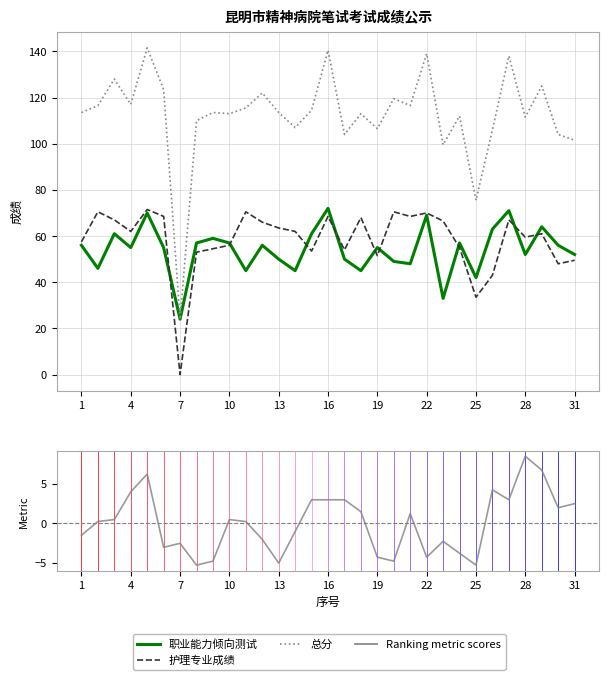

What is the label of the 9th point from the left?

25